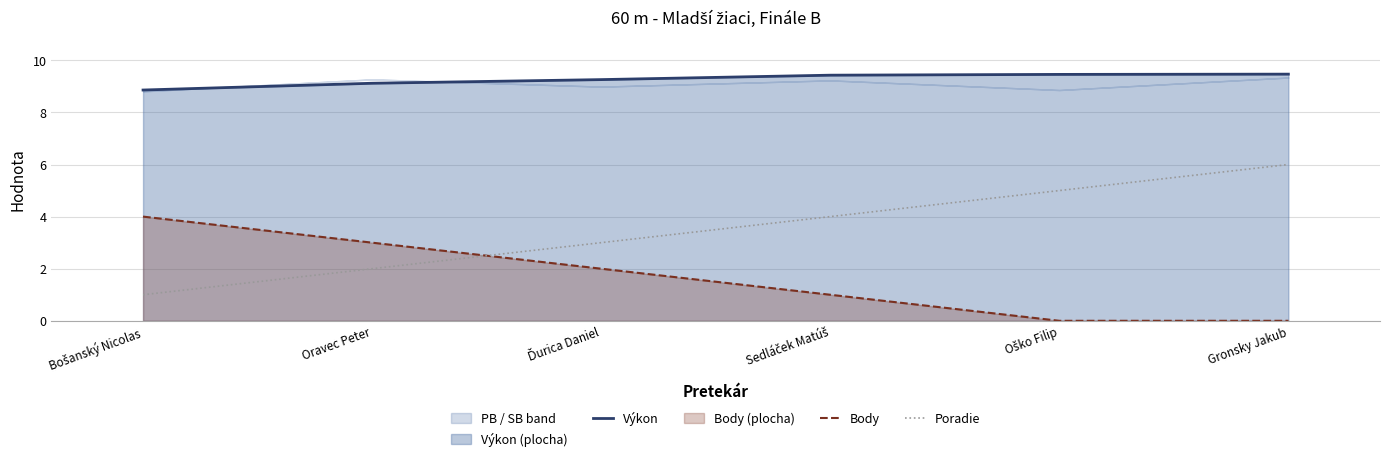

Which series changed the most between Sedláček Matúš and Oško Filip?

Body